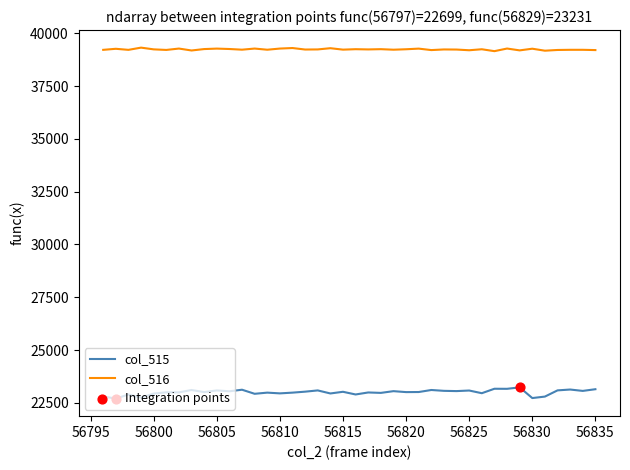

True or false: col_515 and col_516 intersect in this chart.

False